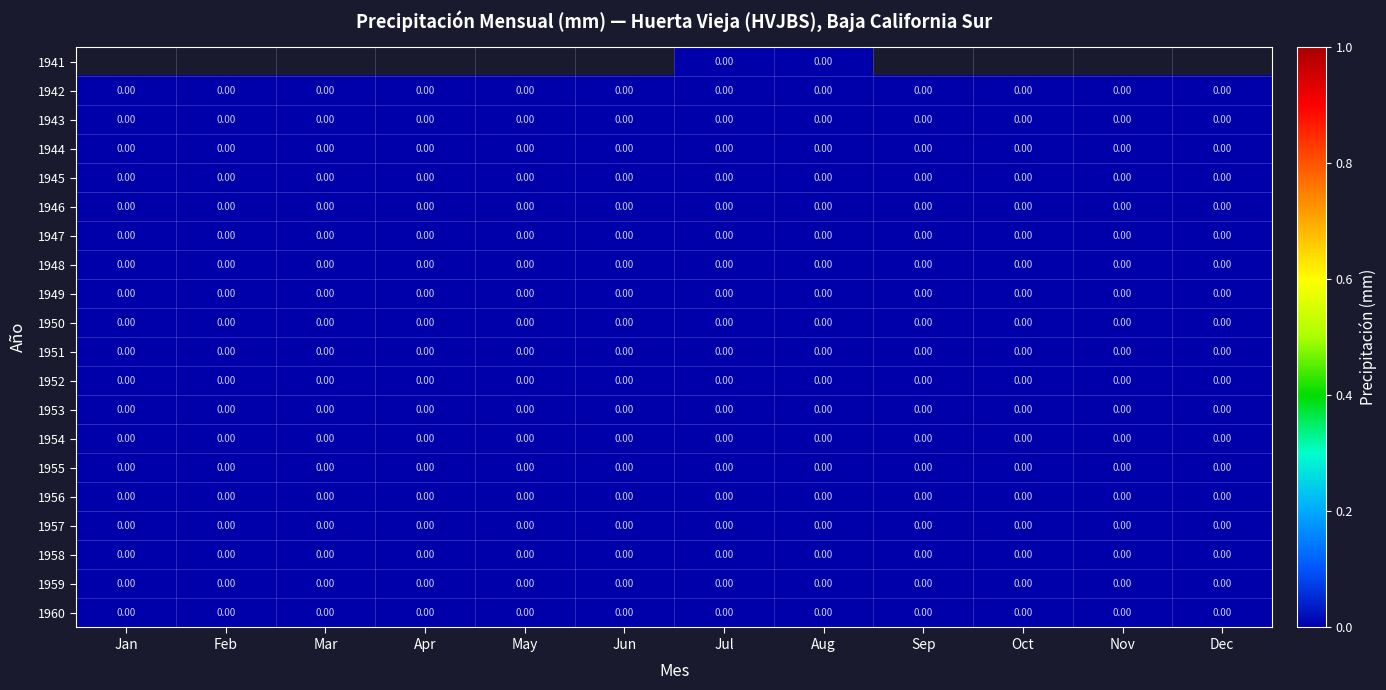

True or false: 1958 has a value of 0.0 at Jun.

True